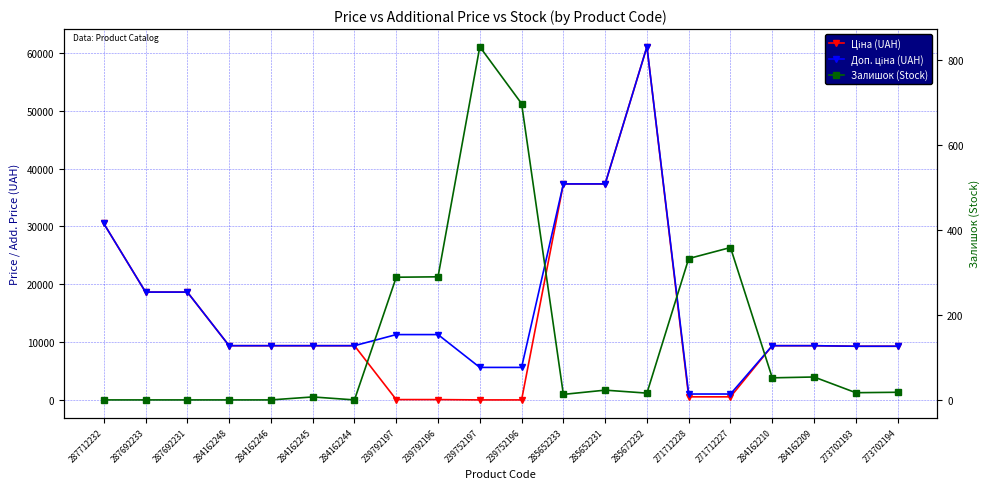

Reading left to right, what are all the values shown in this chart?

Ціна (UAH): 30512.3	18671.5	18671.5	9416.9	9416.9	9416.9	9416.9	113.3	113.3	56.7	56.7	37343.0	37343.0	61024.7	586.0	586.0	9416.9	9416.9	9321.4	9321.4
Доп. ціна (UAH): 30512.3	18671.5	18671.5	9416.9	9416.9	9416.9	9416.9	11334.0	11334.0	5667.0	5667.0	37343.0	37343.0	61024.7	1074.5	1074.5	9416.9	9416.9	9321.4	9321.4
Залишок (Stock): 0.0	0.0	0.0	0.0	0.0	7.0	0.0	289.0	290.0	832.0	698.0	13.0	23.0	16.0	333.0	359.0	52.0	54.0	17.0	18.0